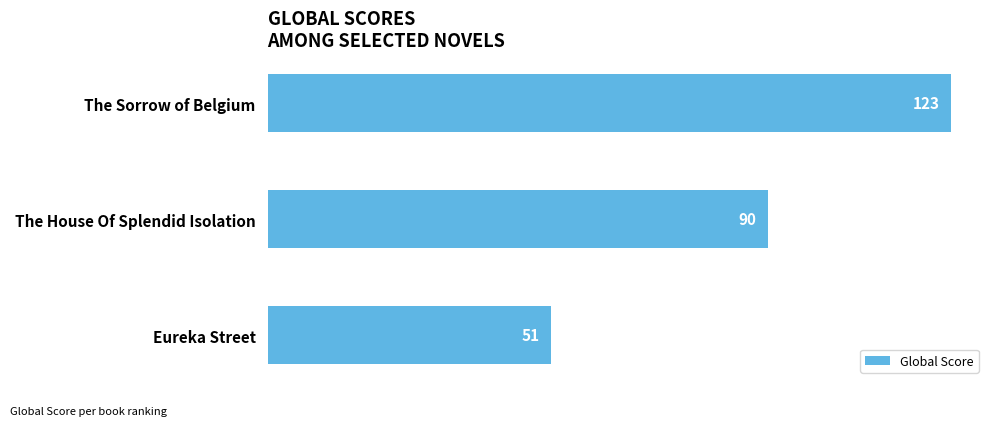

What position from the top is Eureka Street?

3